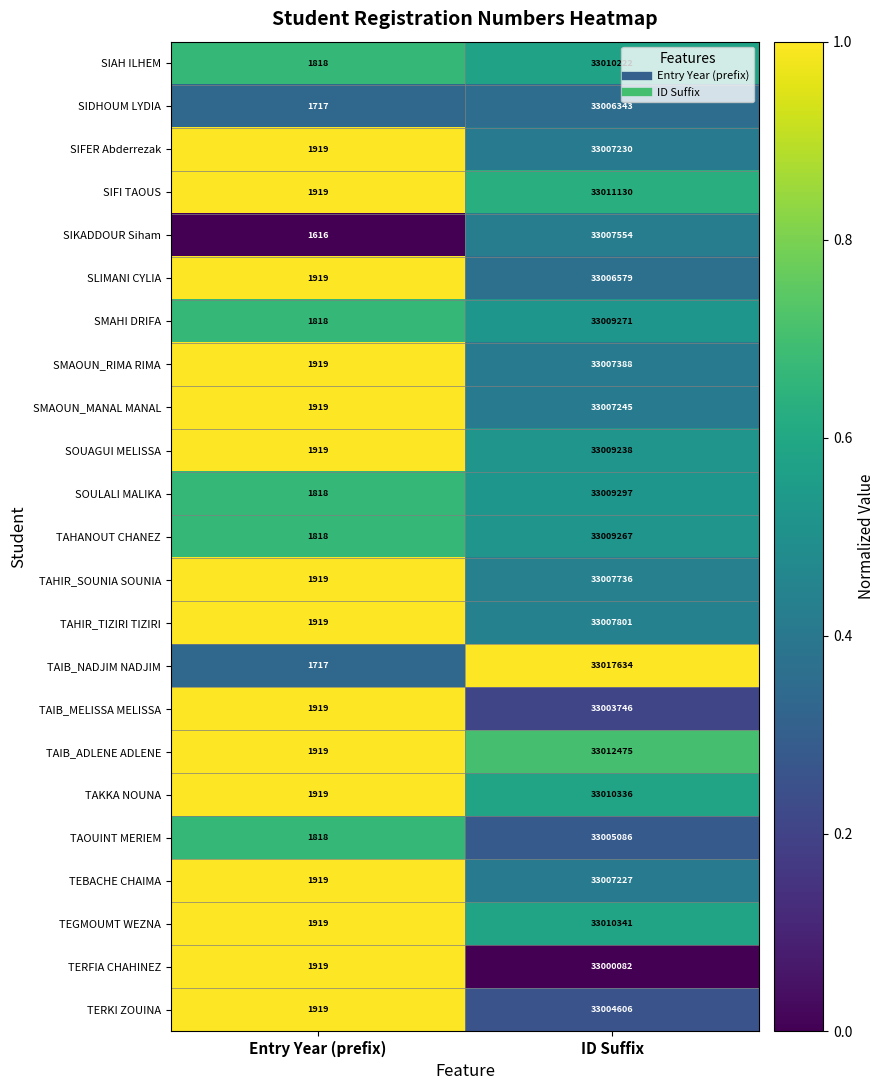

True or false: TEBACHE CHAIMA has a value of 33007227 at ID Suffix.

True